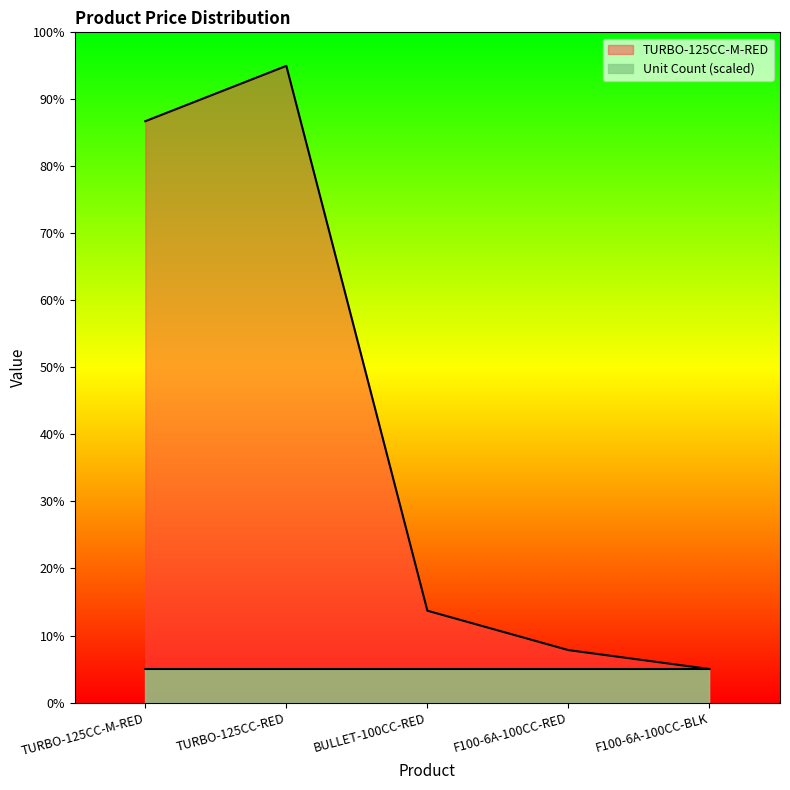

What is the greatest value displayed?

95.0